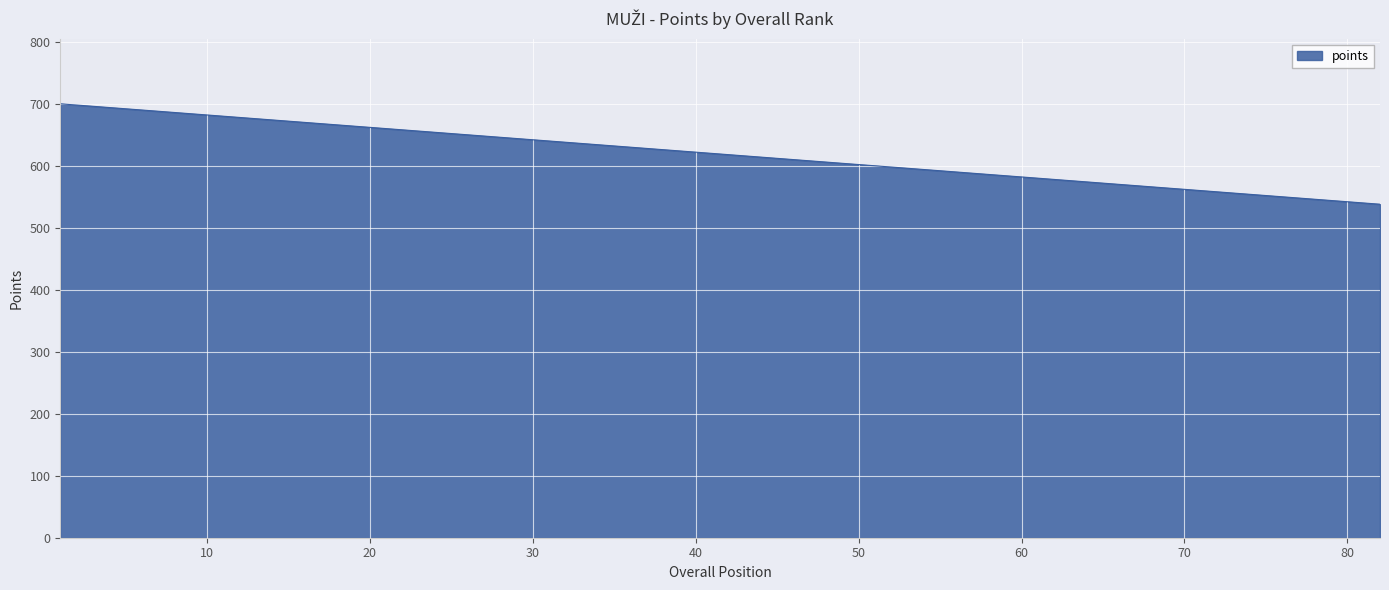

What is the minimum value shown in the chart?

538